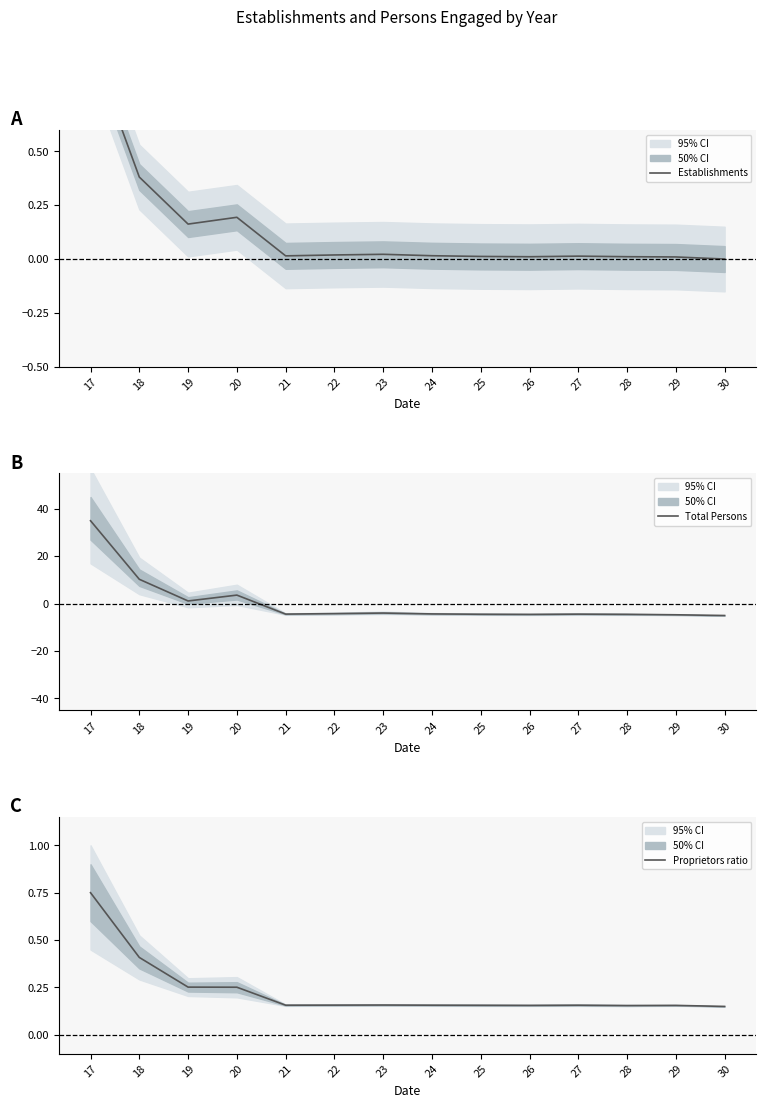

After their last crossing, which series has the higher values: Total Persons or Establishments?

Establishments